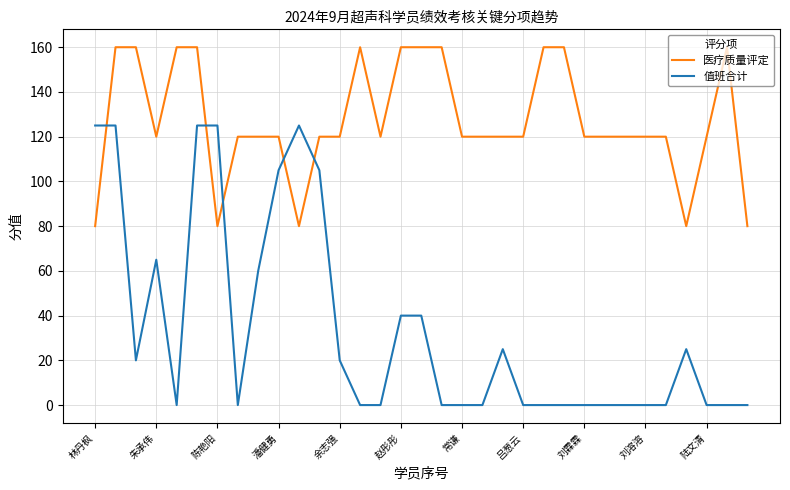

Rank the series by their average value, from highest to lowest.

医疗质量评定, 值班合计